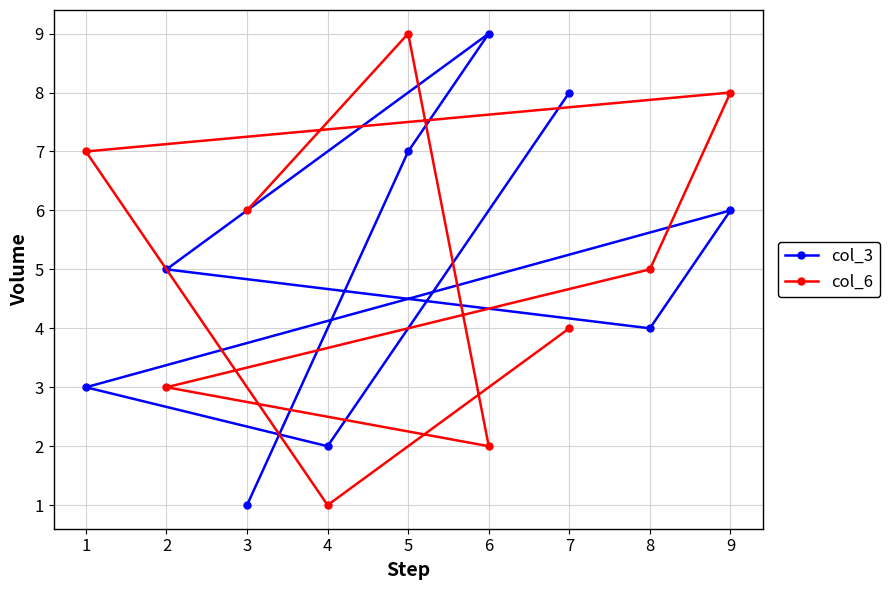

The col_3 series shows 2 at 8. True or false?

False